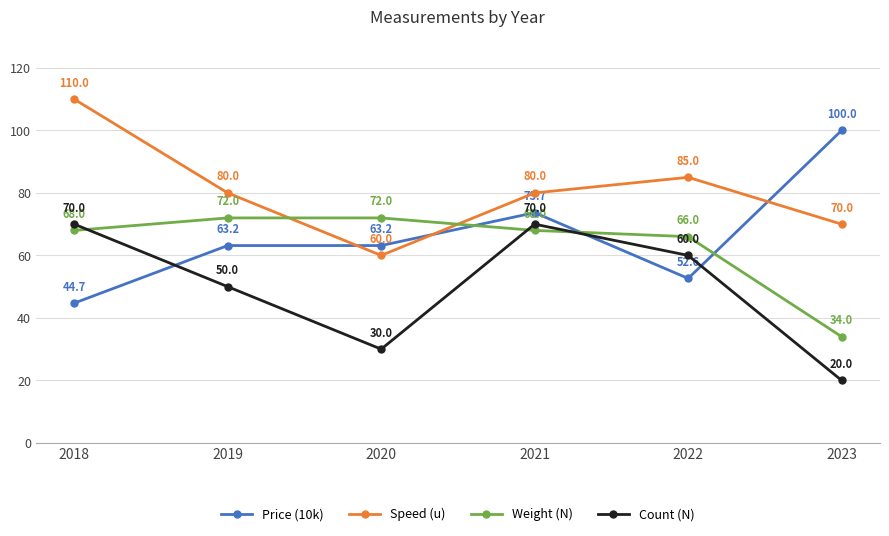

True or false: Weight (N) has a value of 104.4 at 2022.

False